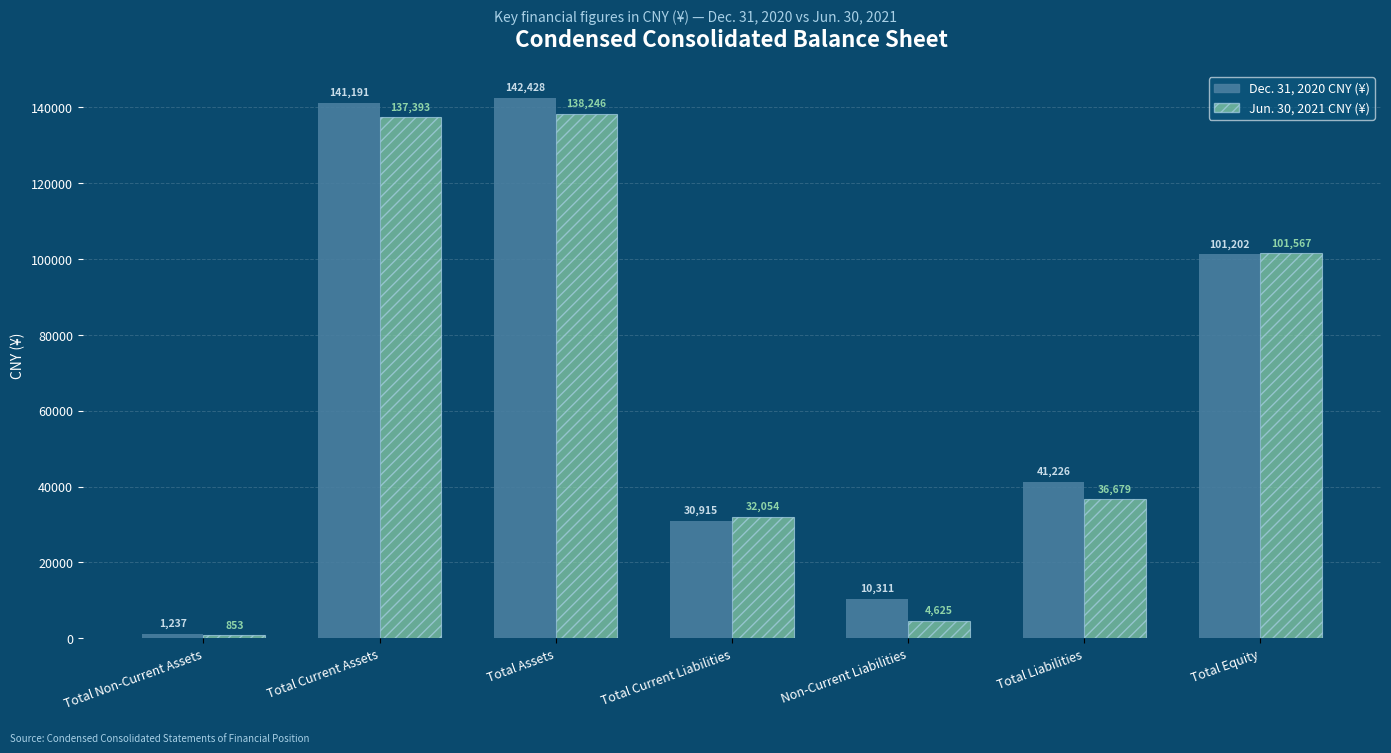

What is the total value across all series at Total Non-Current Assets?

2090